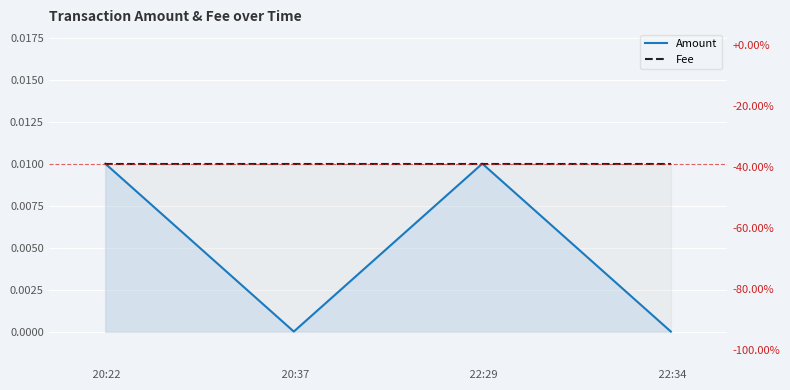

At  22:34, list the series in order from smallest to largest.

Amount, Fee